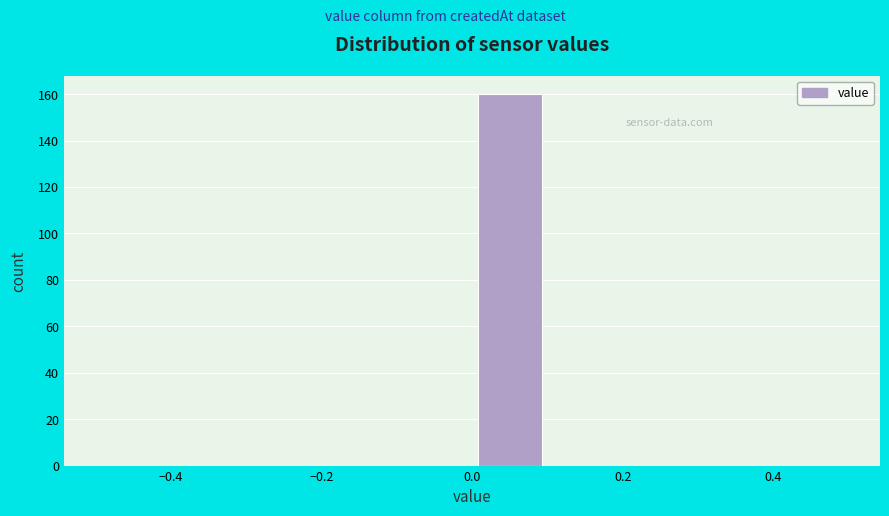

Reading left to right, list every bar in this chart as the range it spans on the x-axis followed by its height. The values are not printed on the chart, so give them approximately, as read against the axis.

-0.5 to -0.4: 0
-0.4 to -0.3: 0
-0.3 to -0.2: 0
-0.2 to -0.1: 0
-0.1 to 0.0: 0
0.0 to 0.1: 160
0.1 to 0.2: 0
0.2 to 0.3: 0
0.3 to 0.4: 0
0.4 to 0.5: 0